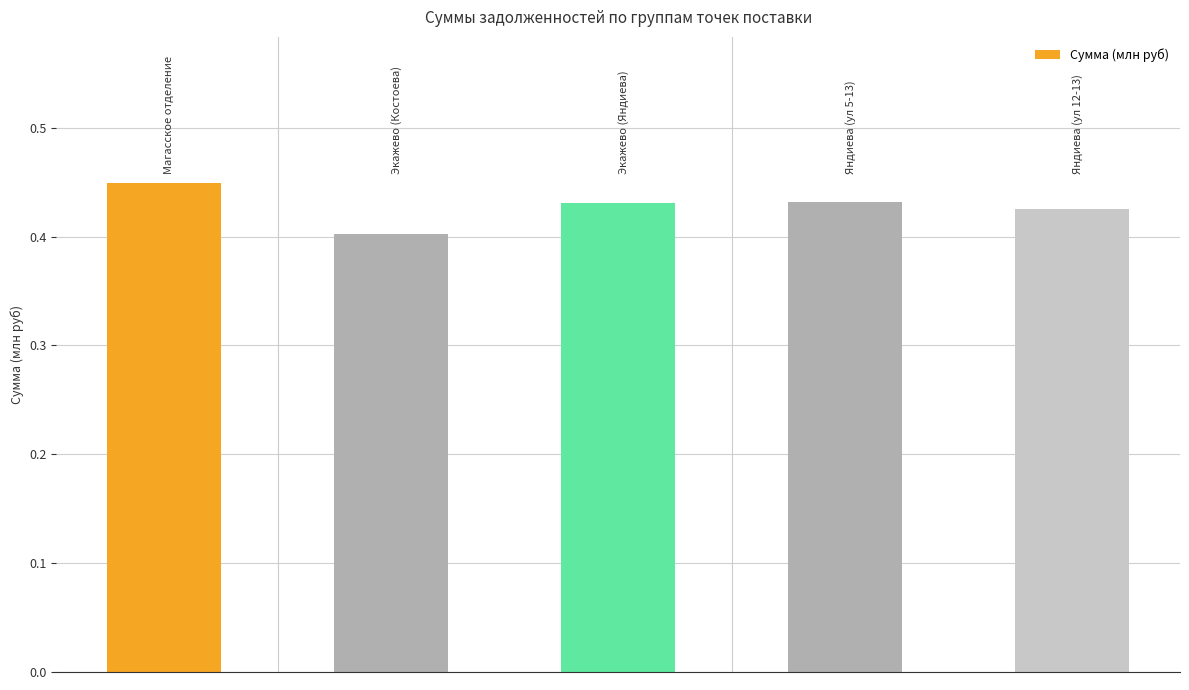

What is the sum of all values?

2.1